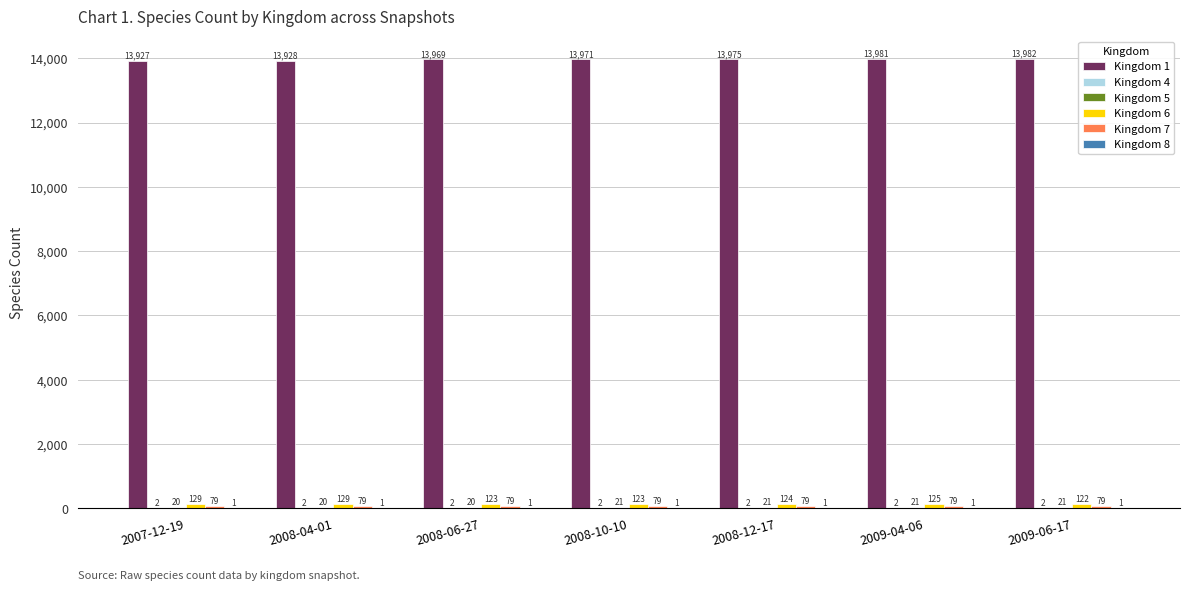

Between 2008-10-10 and 2009-06-17, which series saw the biggest shift?

Kingdom 1